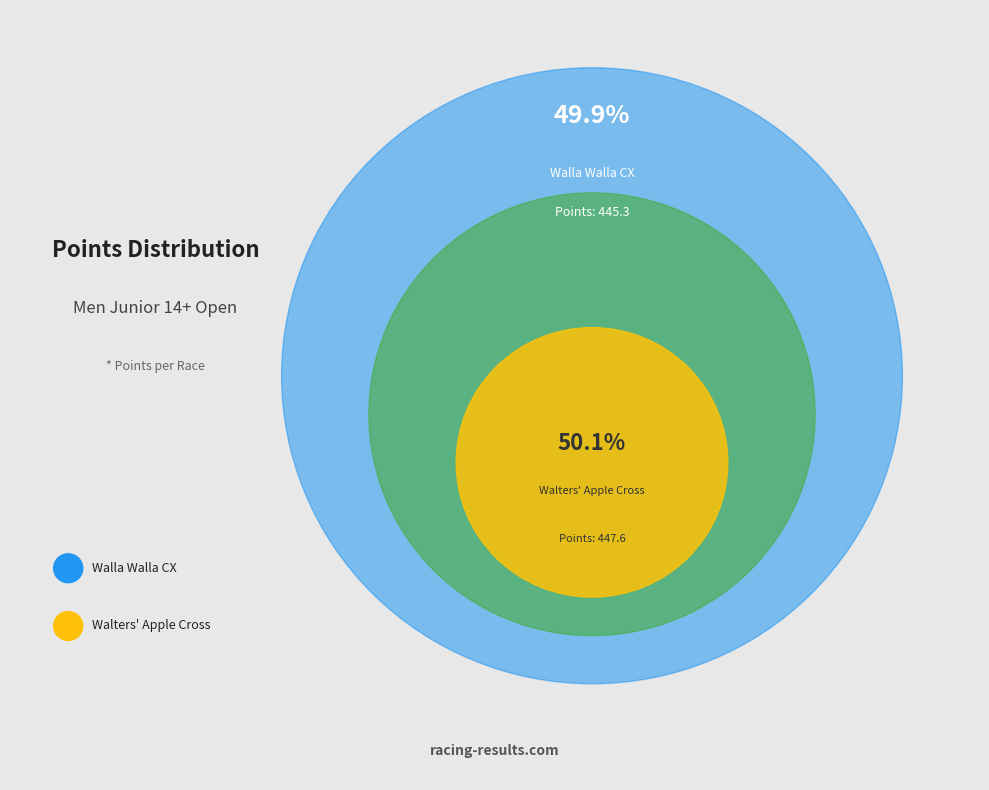

To the nearest percent, what is the combined percentage of Walters' Apple Cross and Walla Walla CX?

100%